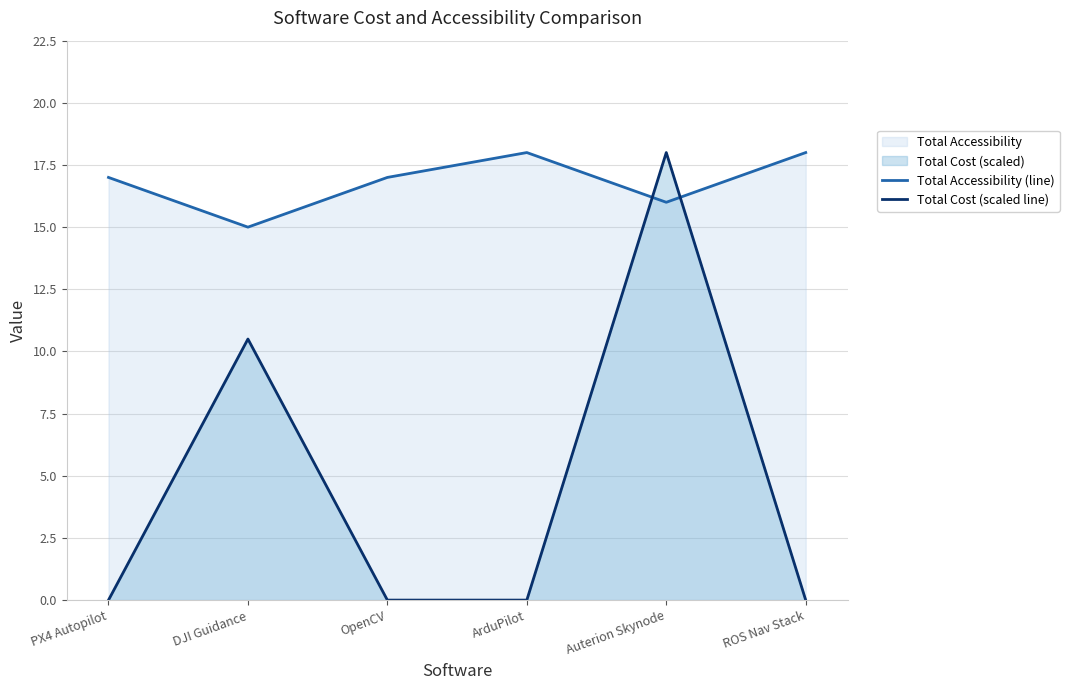

What is the average value of the Total Cost (scaled line) series?

4.8